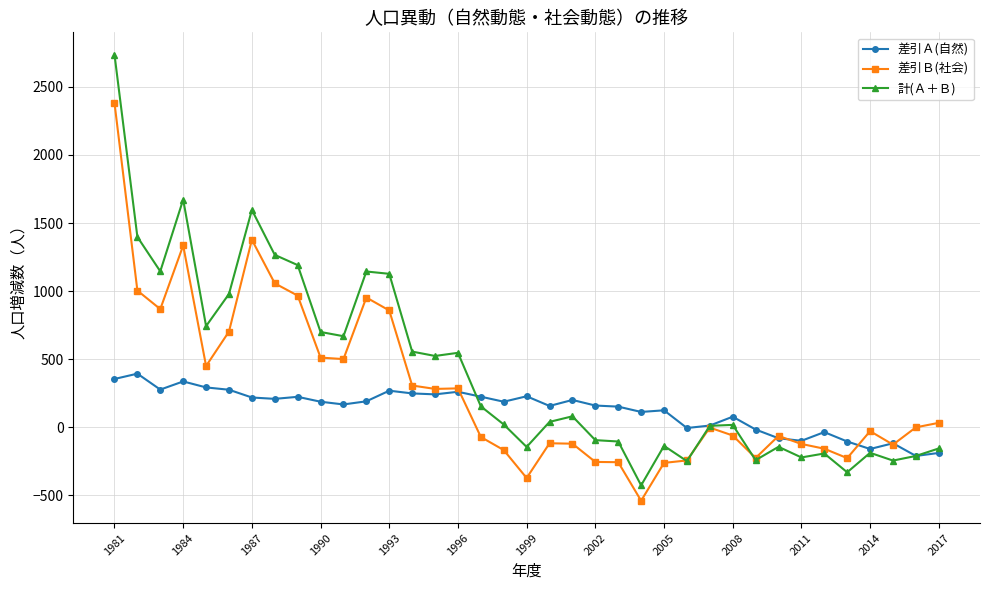

Rank the series by their maximum value, from lowest to highest.

差引Ａ(自然), 差引Ｂ(社会), 計(Ａ＋Ｂ)